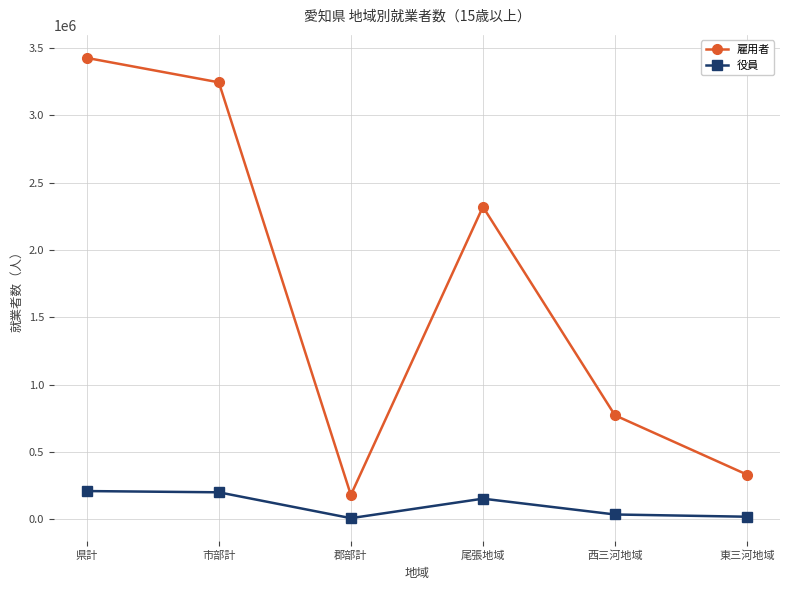

Rank the series by their maximum value, from highest to lowest.

雇用者, 役員